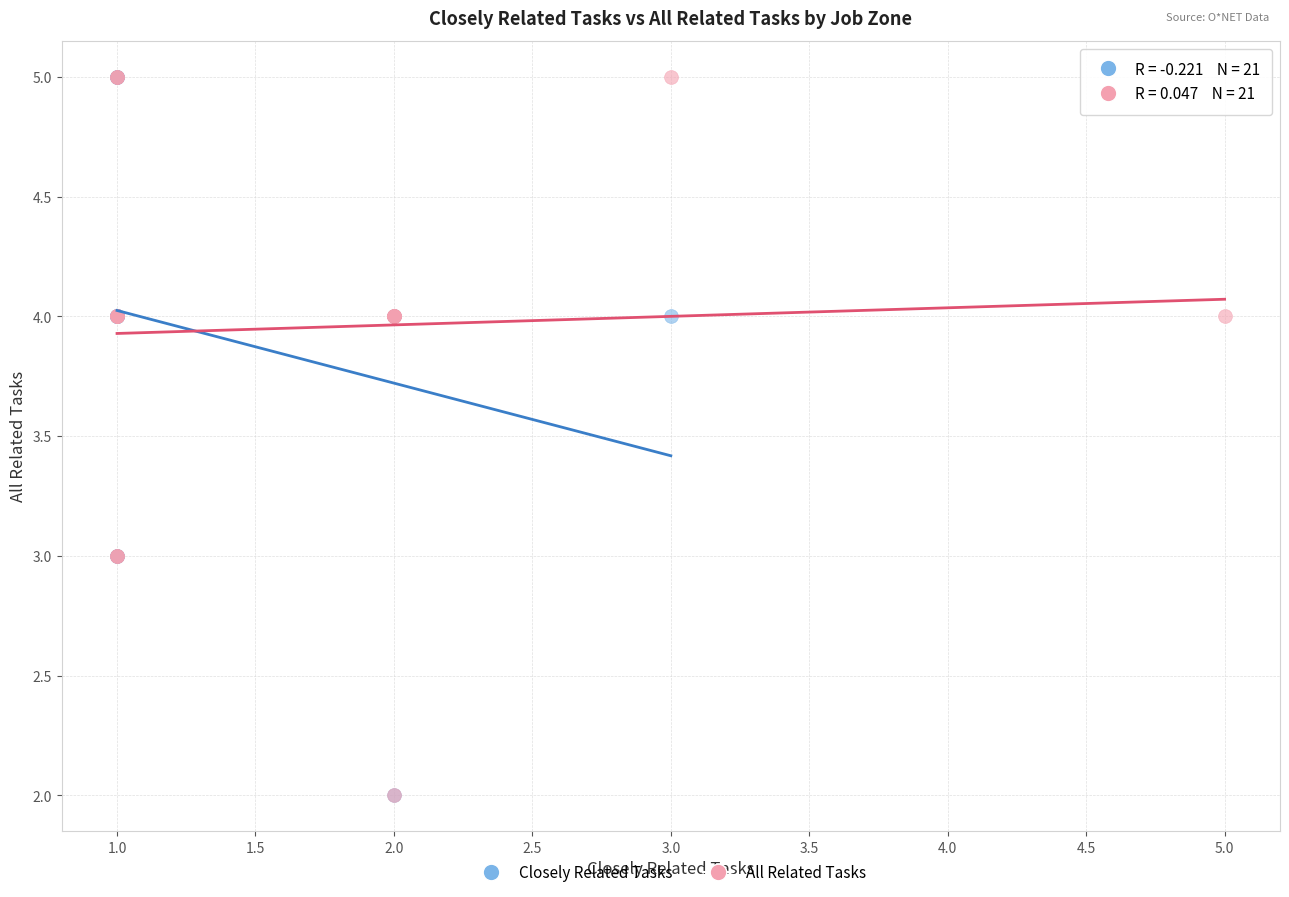

What are all the series names shown in the legend?

Closely Related Tasks, All Related Tasks